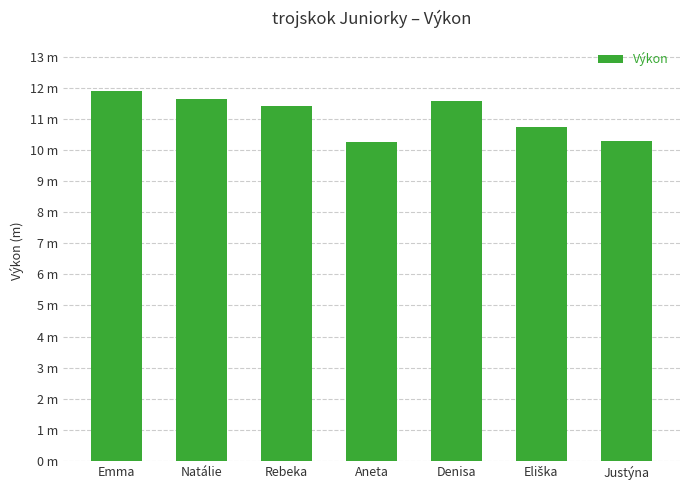

Are the bars grouped side by side (vs. stacked)?

No